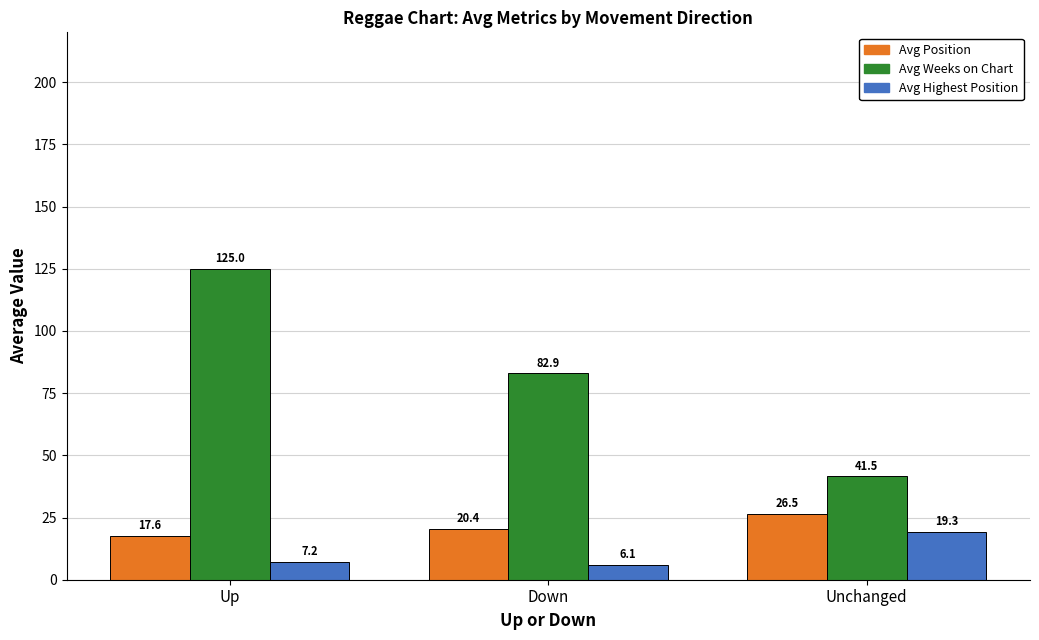

Is the value of Avg Weeks on Chart at Unchanged greater than the value of Avg Position at Unchanged?

Yes